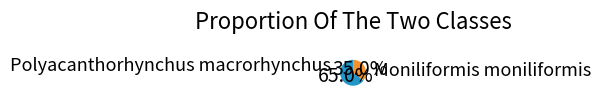

To the nearest percent, what is the difference between the Moniliformis moniliformis and Polyacanthorhynchus macrorhynchus slice percentages?

30%